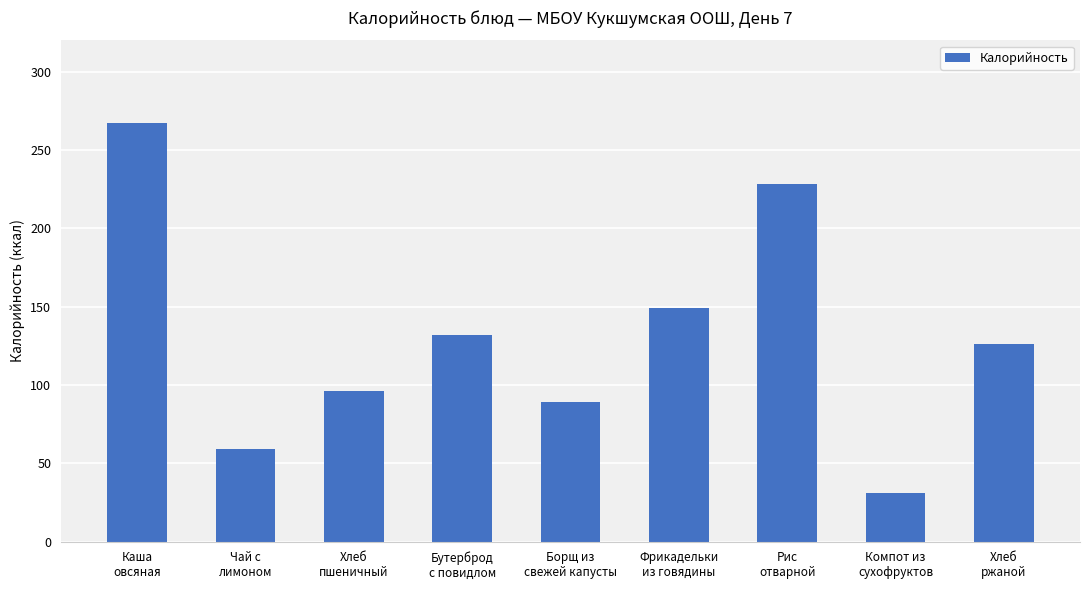

What is the difference between the maximum and minimum values?

236